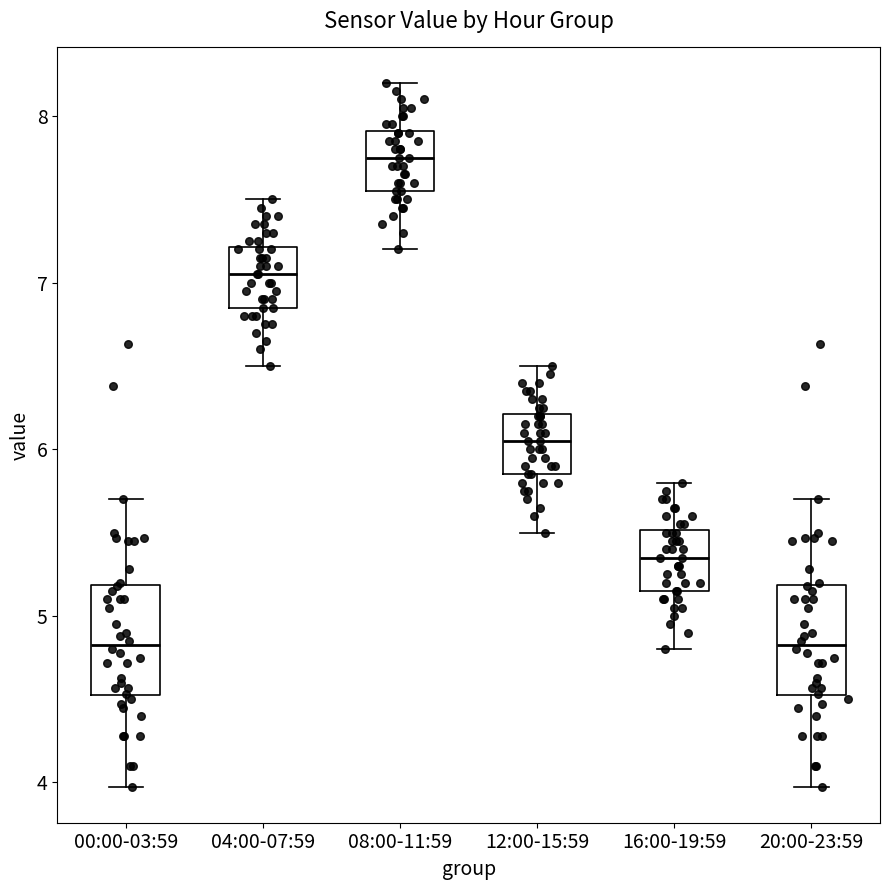

Reading left to right, read every box against the y-axis: the position of its median line, the range the box covers, and the ends of its whiskers. The values are not printed on the chart, so give them approximately, as read against the axis.

00:00-03:59: median 4.8, box 4.5 to 5.2, whiskers 4.0 to 5.7
04:00-07:59: median 7.1, box 6.9 to 7.2, whiskers 6.5 to 7.5
08:00-11:59: median 7.8, box 7.6 to 7.9, whiskers 7.2 to 8.2
12:00-15:59: median 6.1, box 5.9 to 6.2, whiskers 5.5 to 6.5
16:00-19:59: median 5.4, box 5.2 to 5.5, whiskers 4.8 to 5.8
20:00-23:59: median 4.8, box 4.5 to 5.2, whiskers 4.0 to 5.7